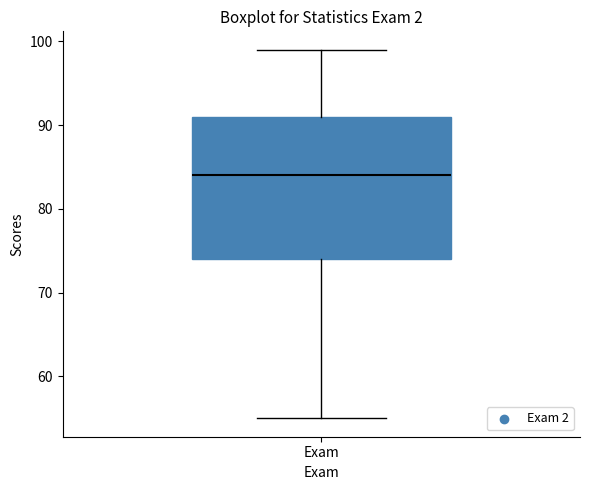

Where does the lower whisker of the box for Exam end on the y-axis? The values are not printed on the chart, so give them approximately, as read against the axis.

55